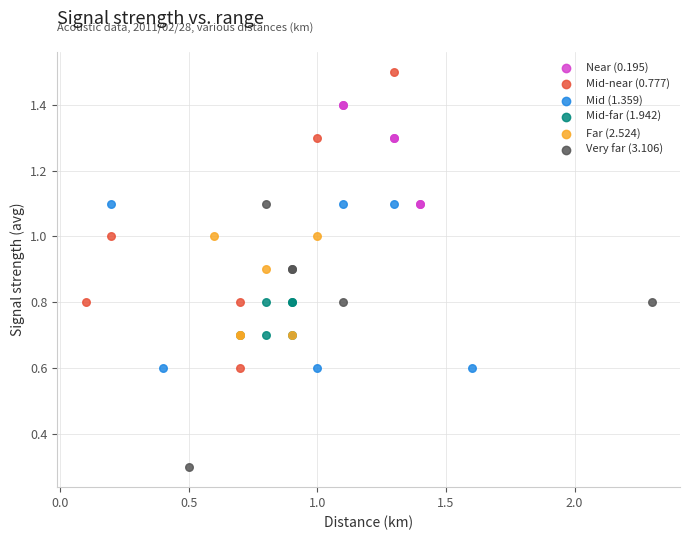

Which series contains the highest Y value?

Mid-near (0.777)